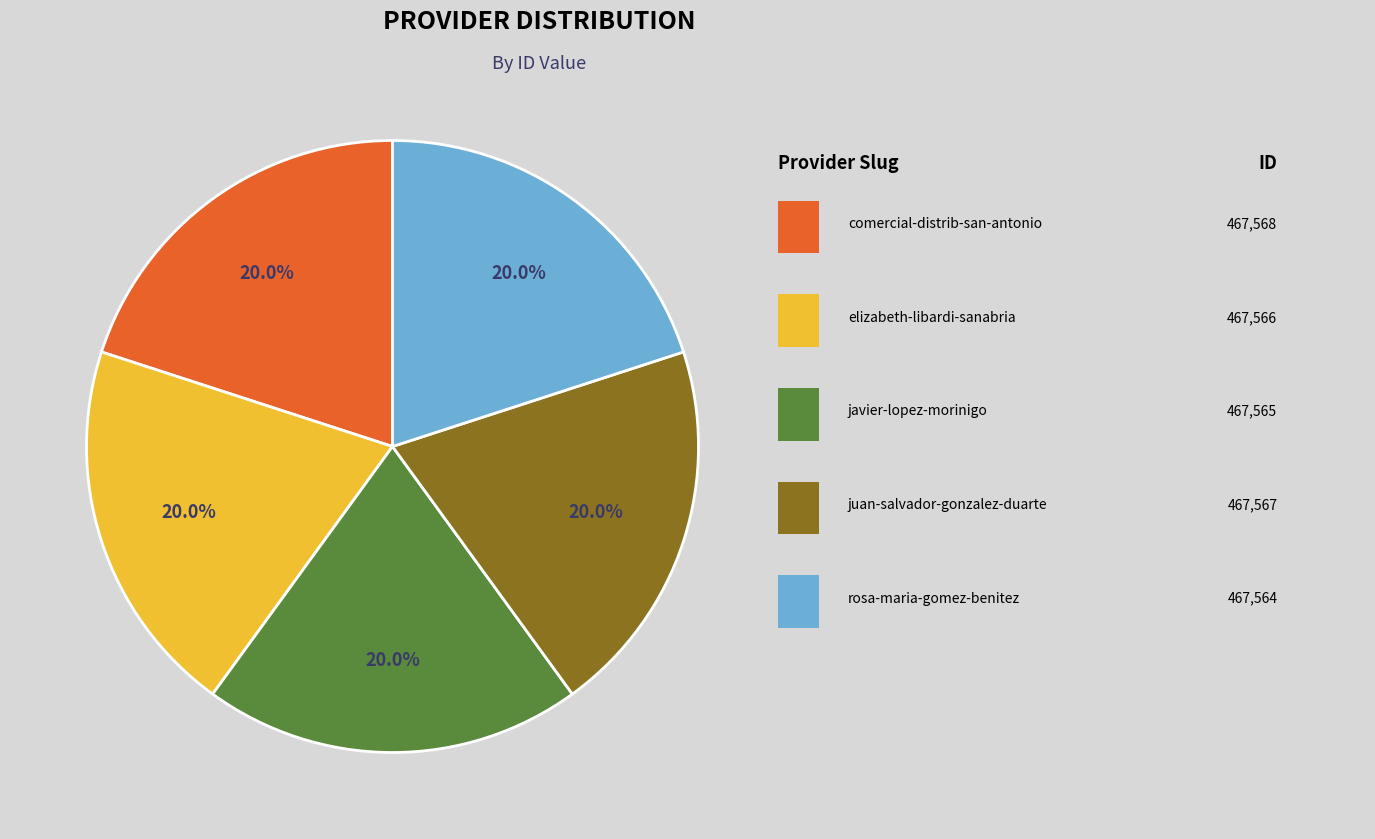

Is there any slice that represents more than half of the pie?

No